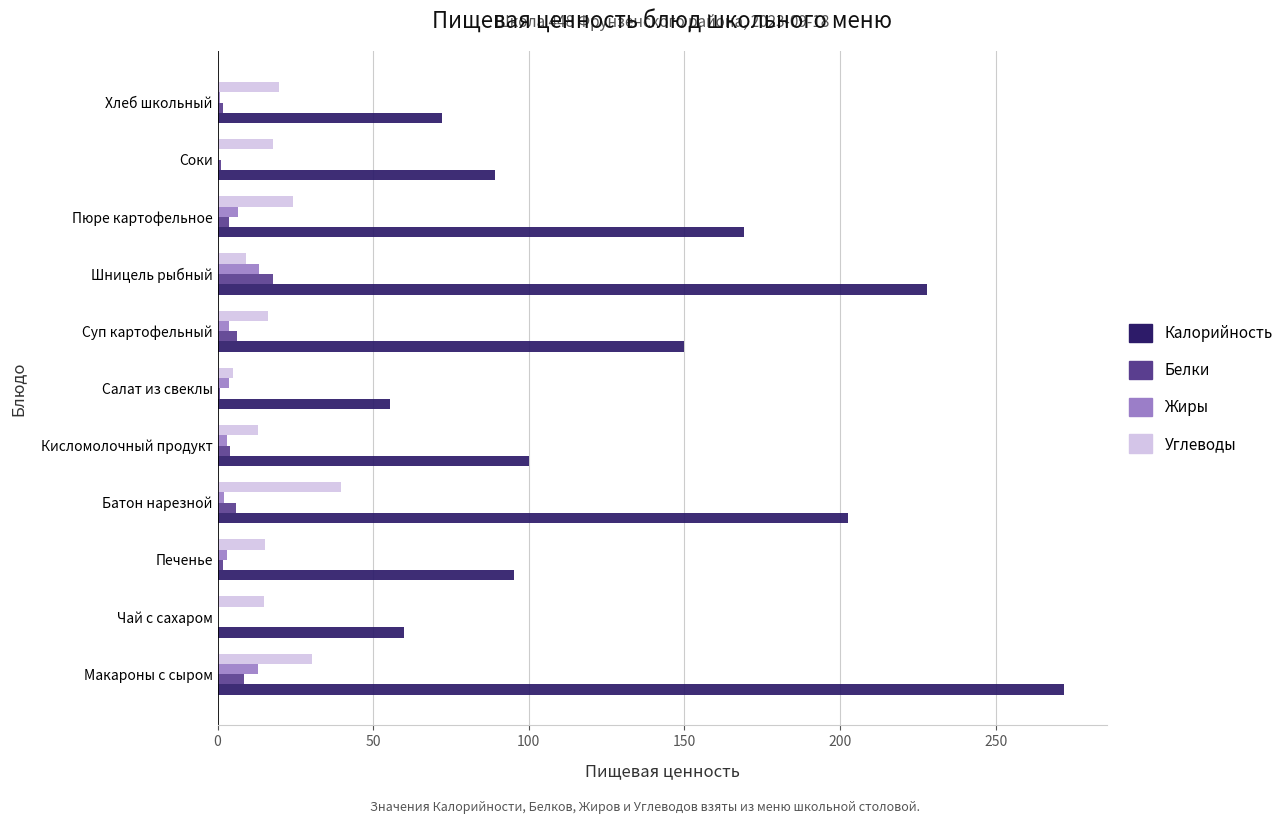

Which series has the largest total across all categories?

Калорийность